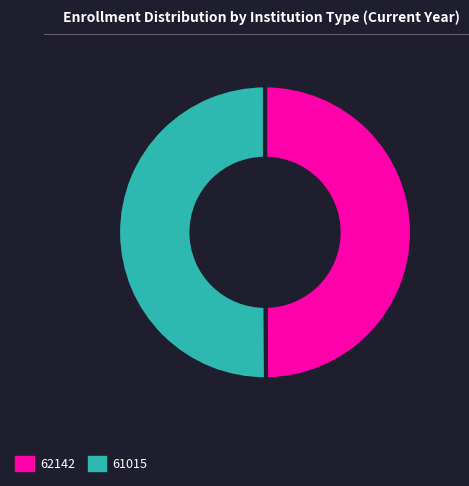

True or false: 61015 accounts for 64% of the total.

False